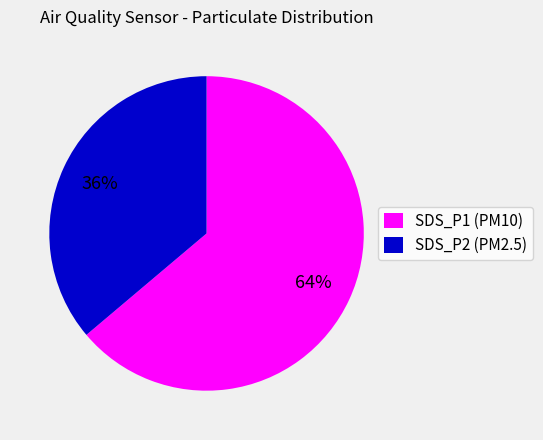

The SDS_P1 (PM10) slice represents 74% of the pie. True or false?

False